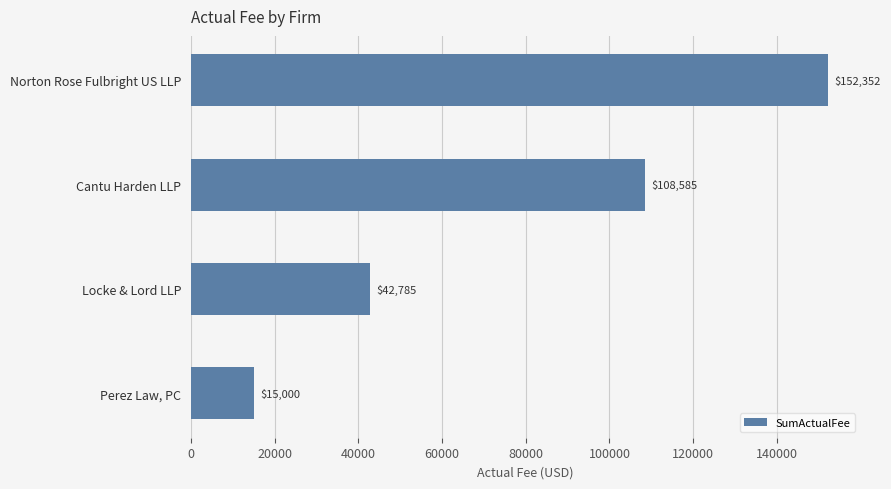

Rank the categories by value from lowest to highest.

Perez Law, PC, Locke & Lord LLP, Cantu Harden LLP, Norton Rose Fulbright US LLP